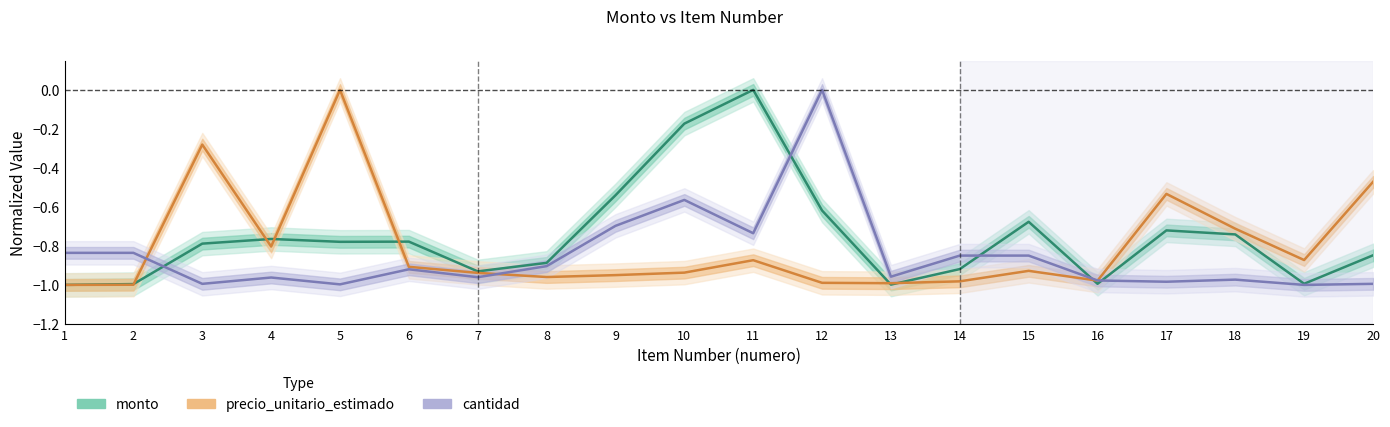

List the series in order of their peak value, highest first.

monto, precio_unitario_estimado, cantidad